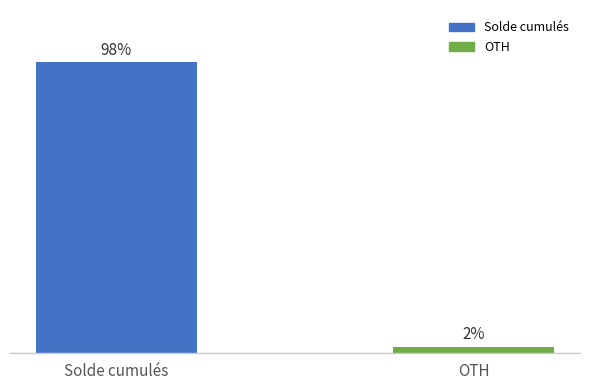

Rank the categories by value from highest to lowest.

Solde cumulés, OTH